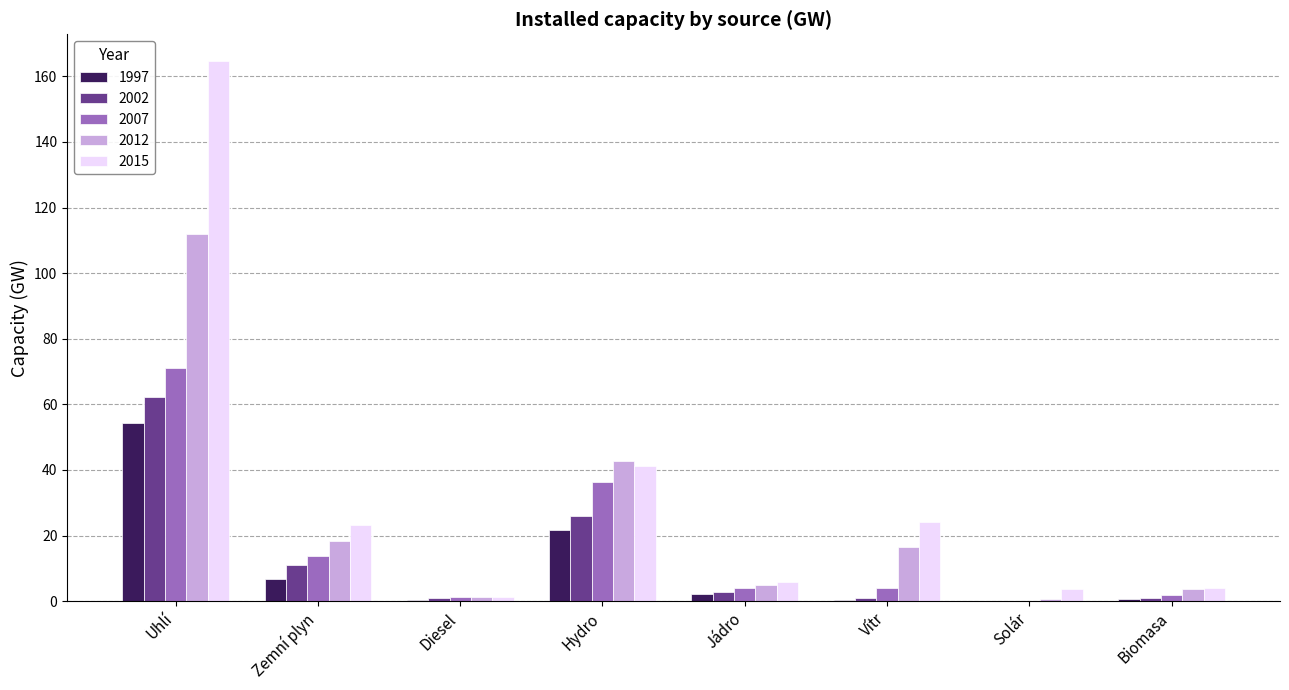

What is the sum of all 2002 values?

104.8